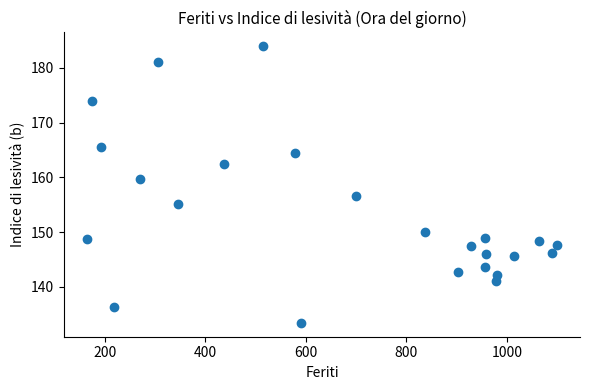

What is the range of Y values (max minus min)?

50.5